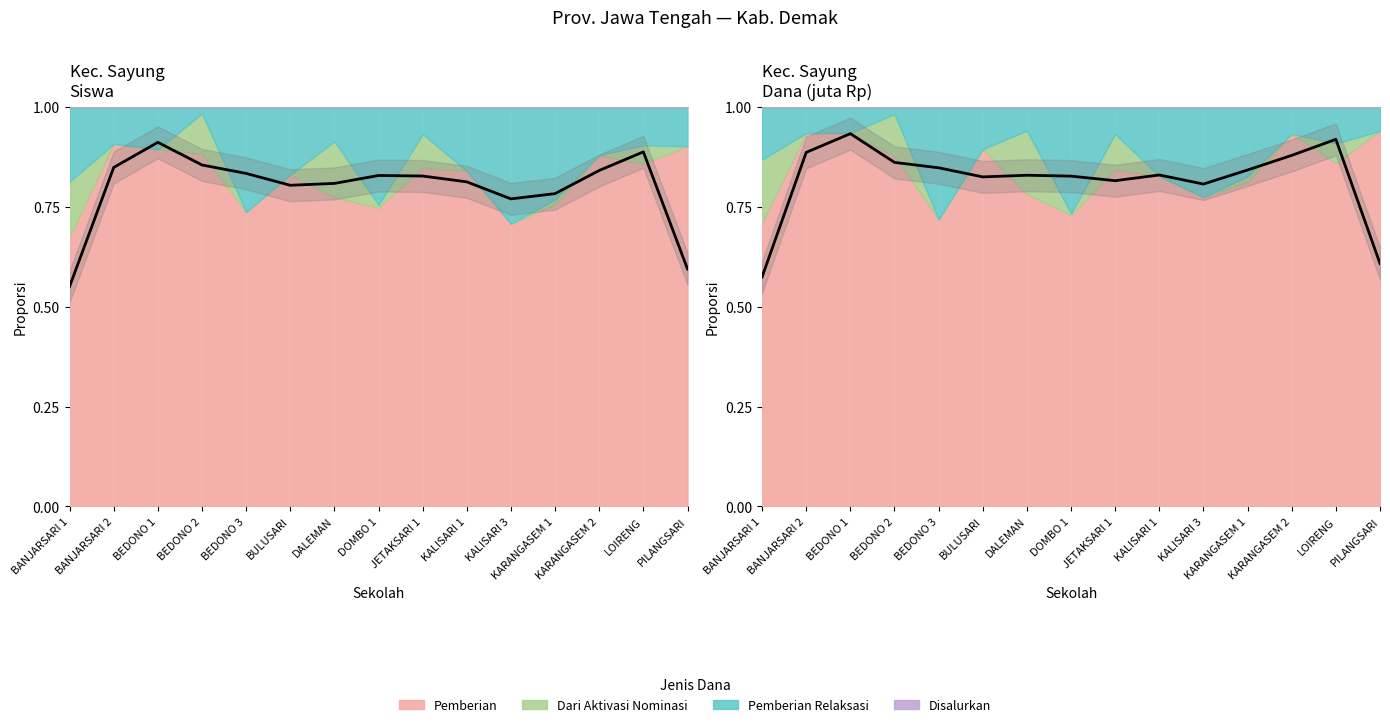

How many lines are shown in the chart?

1